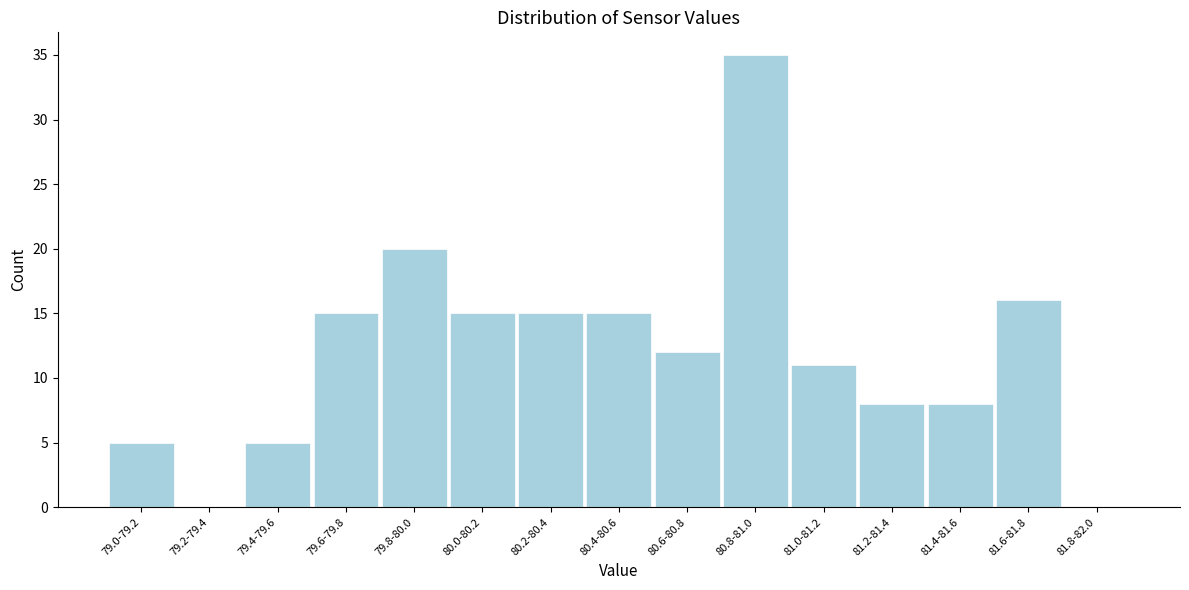

Reading left to right, what are all the values shown in this chart?

79.0-79.2=5	79.2-79.4=0	79.4-79.6=5	79.6-79.8=15	79.8-80.0=20	80.0-80.2=15	80.2-80.4=15	80.4-80.6=15	80.6-80.8=12	80.8-81.0=35	81.0-81.2=11	81.2-81.4=8	81.4-81.6=8	81.6-81.8=16	81.8-82.0=0